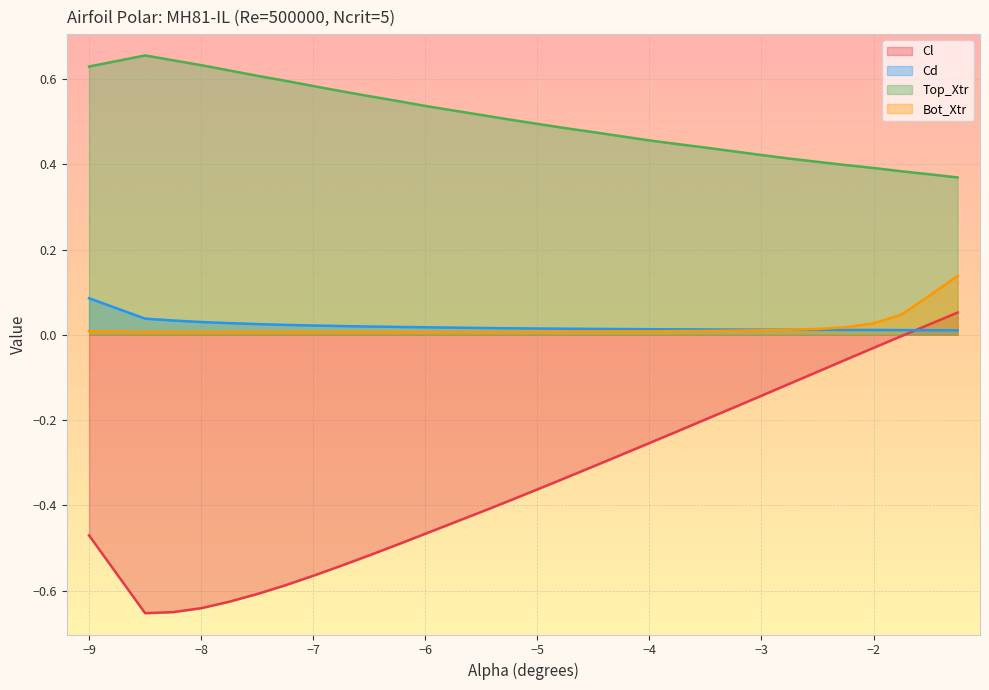

At −8, list the series in order from largest to smallest.

Top_Xtr, Cd, Bot_Xtr, Cl